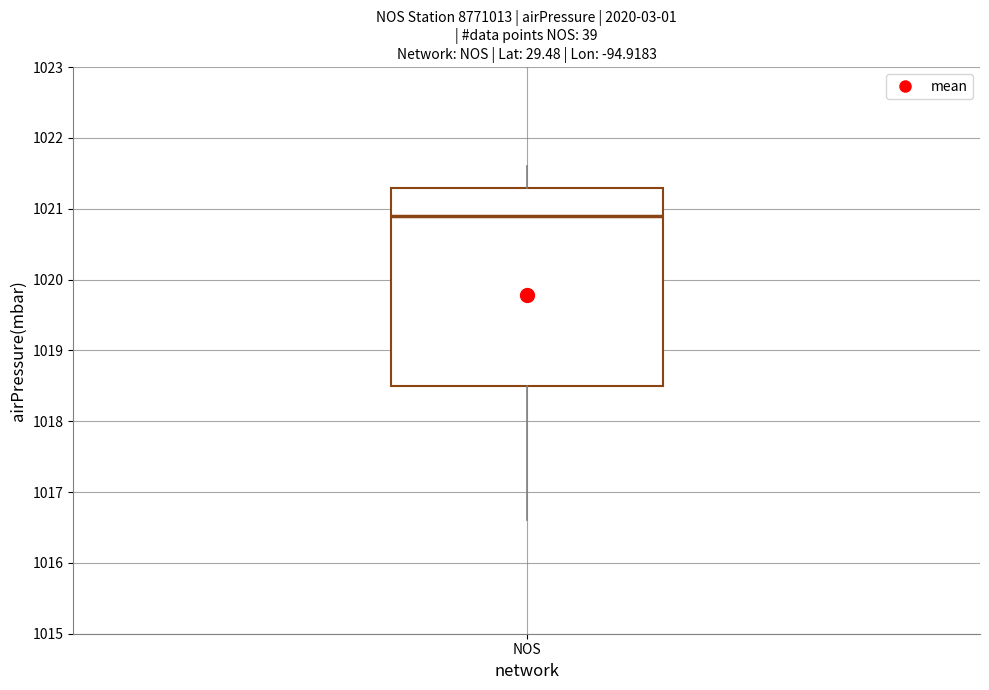

Where does the median line of the box for NOS sit on the y-axis? The values are not printed on the chart, so give them approximately, as read against the axis.

1020.9